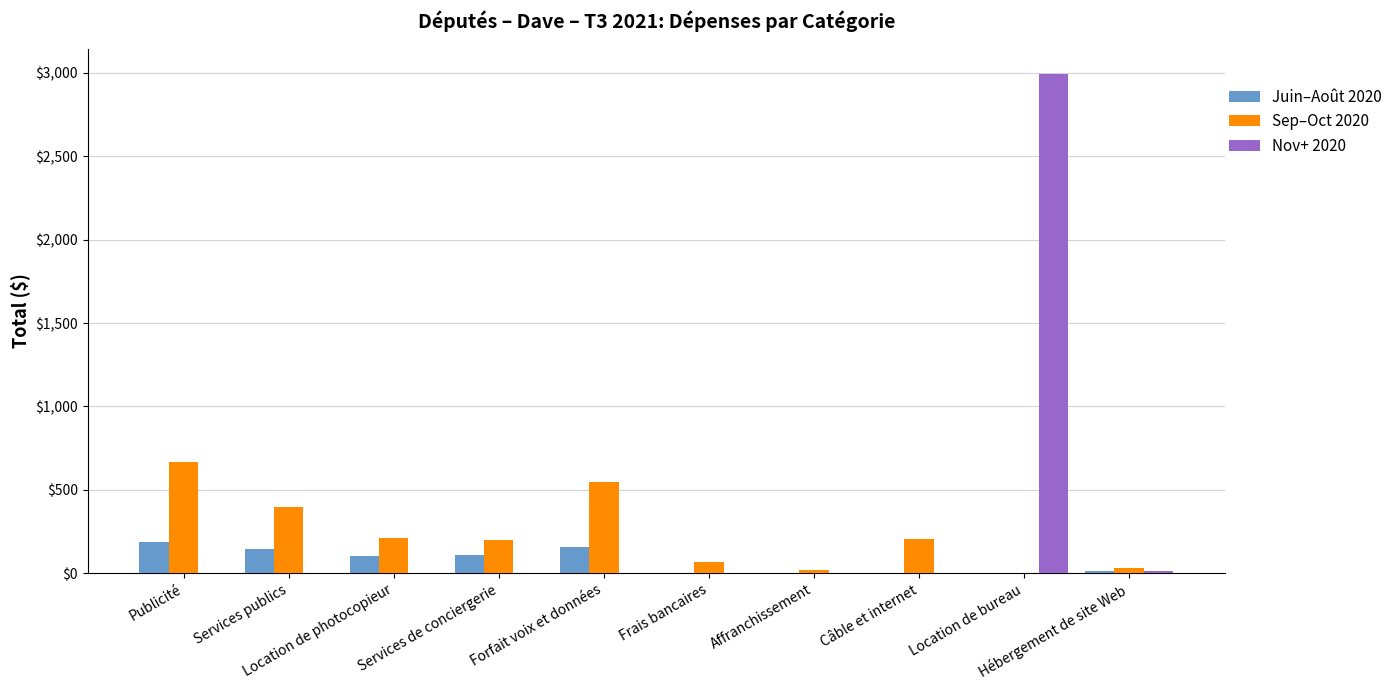

How many groups of bars are there?

10